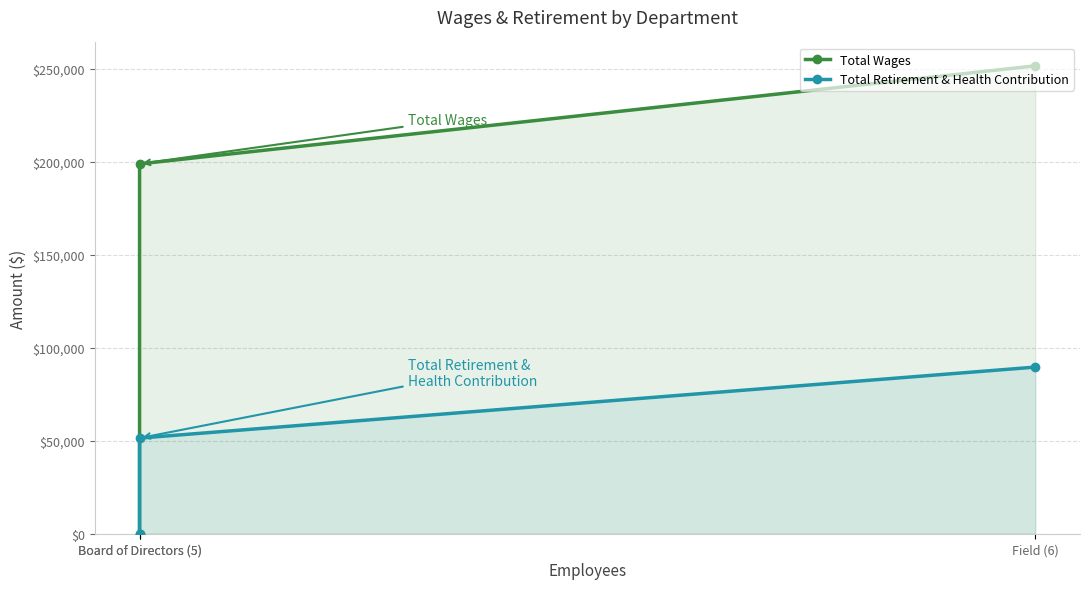

At how many categories does at least one series exceed 75865?

2